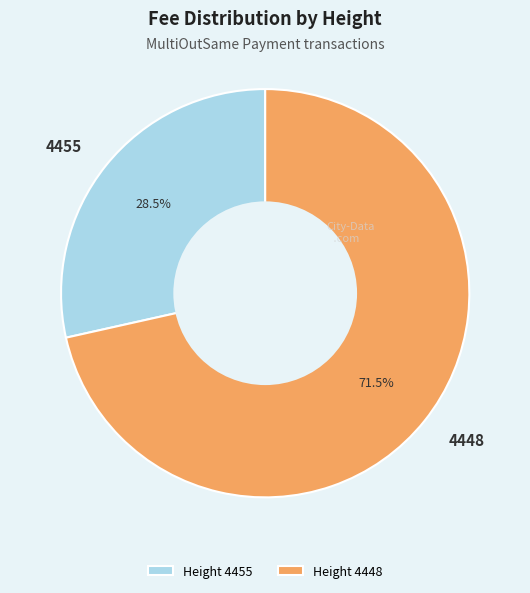

Count the number of slices in the pie.

2